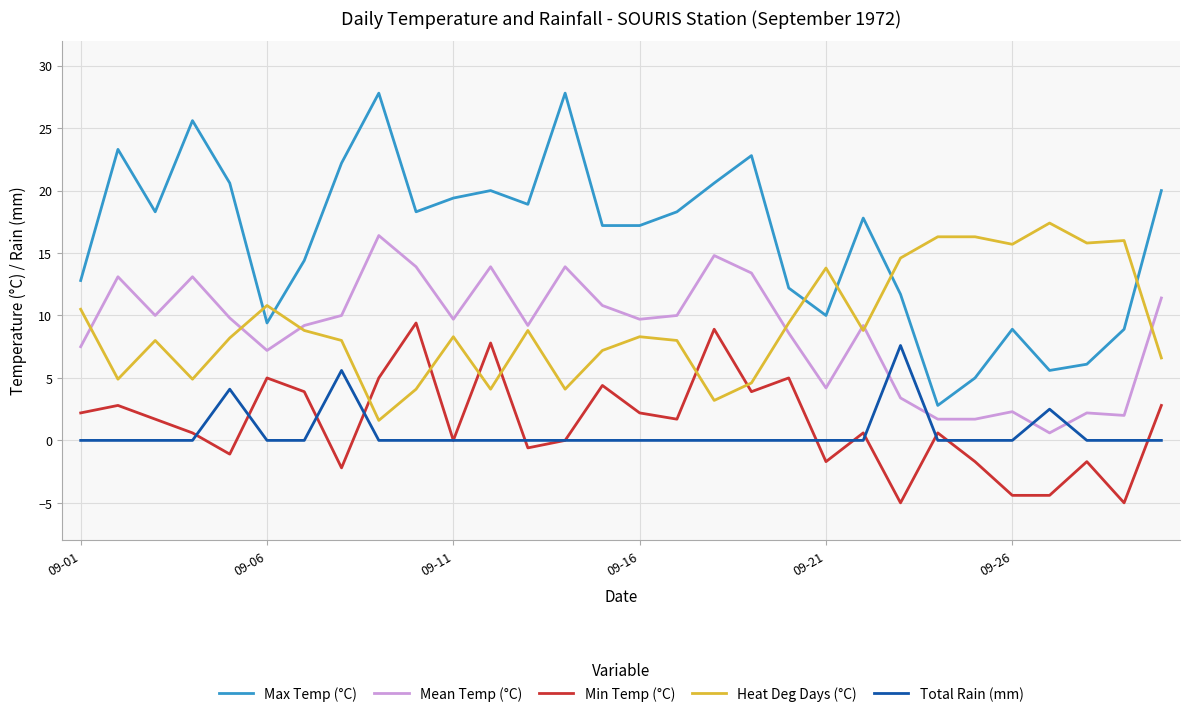

What are all the series names shown in the legend?

Max Temp (°C), Mean Temp (°C), Min Temp (°C), Heat Deg Days (°C), Total Rain (mm)